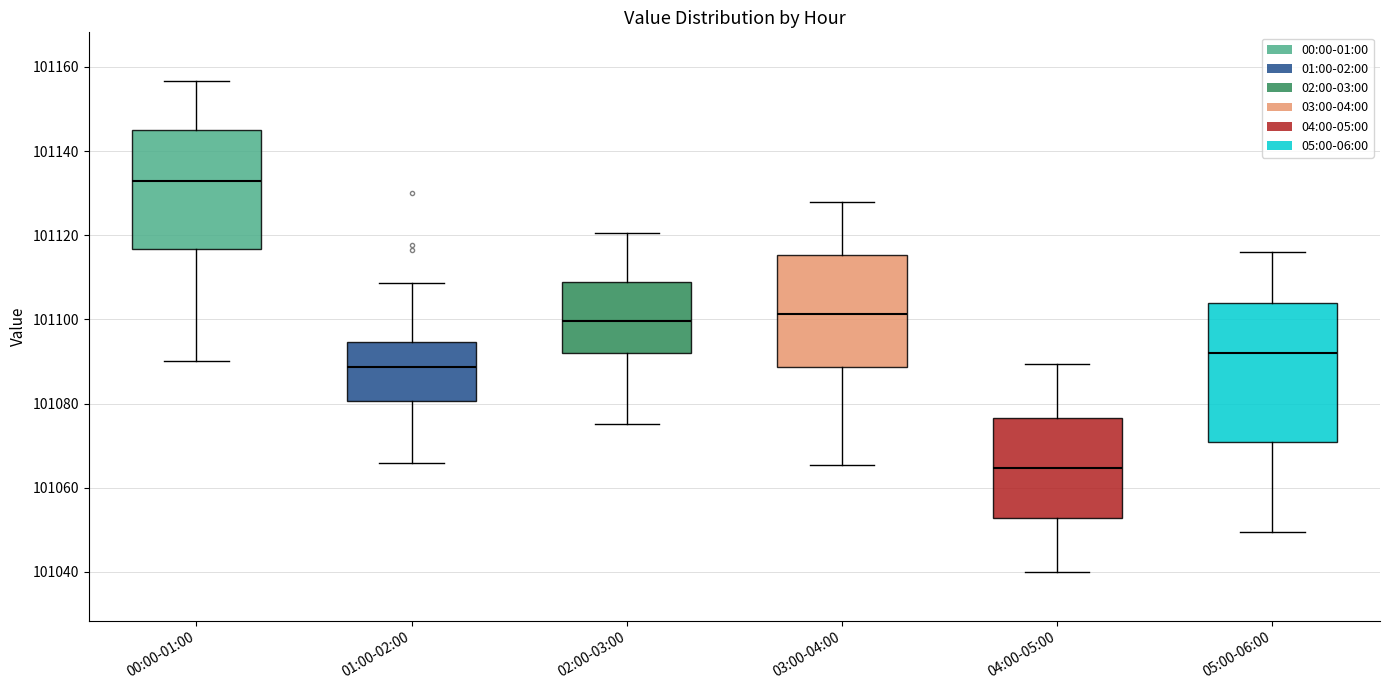

Where is the lower edge of the box for 05:00-06:00 on the y-axis? The values are not printed on the chart, so give them approximately, as read against the axis.

101070